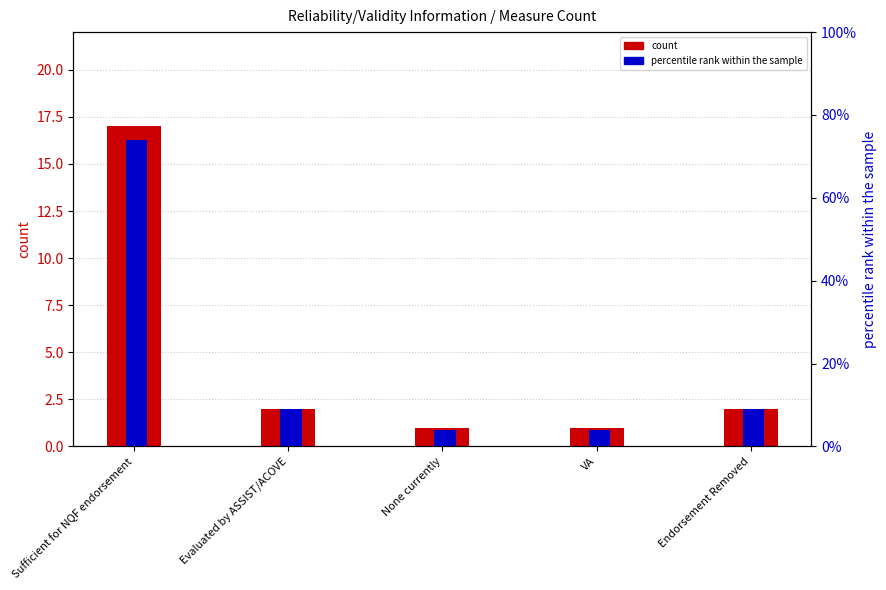

Reading right to left, what are all the values shown in this chart?

count: 2	1	1	2	17
percentile rank within the sample: 9	4	4	9	74